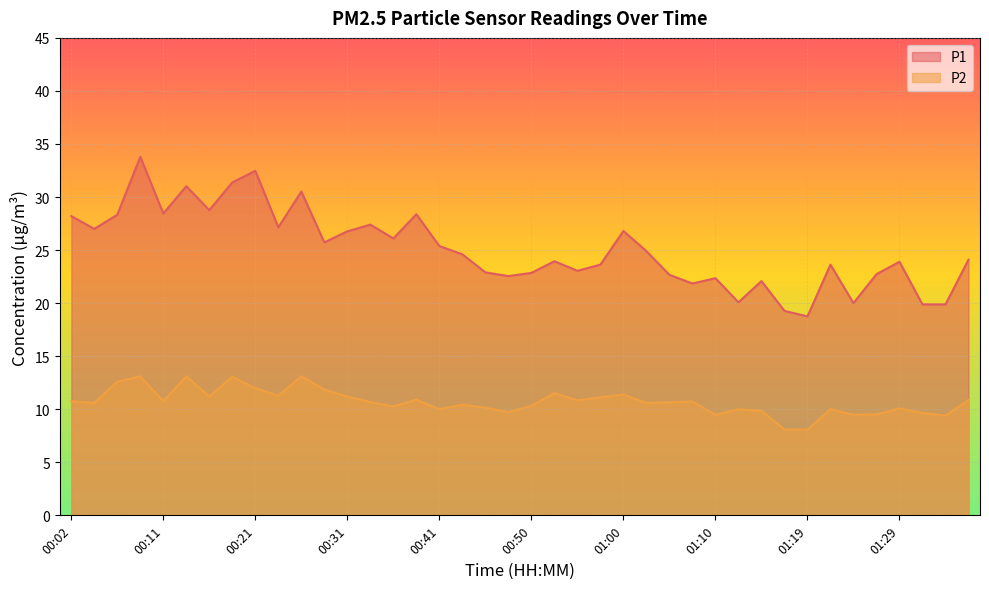

What is the total value across all series at 00:04?

37.6